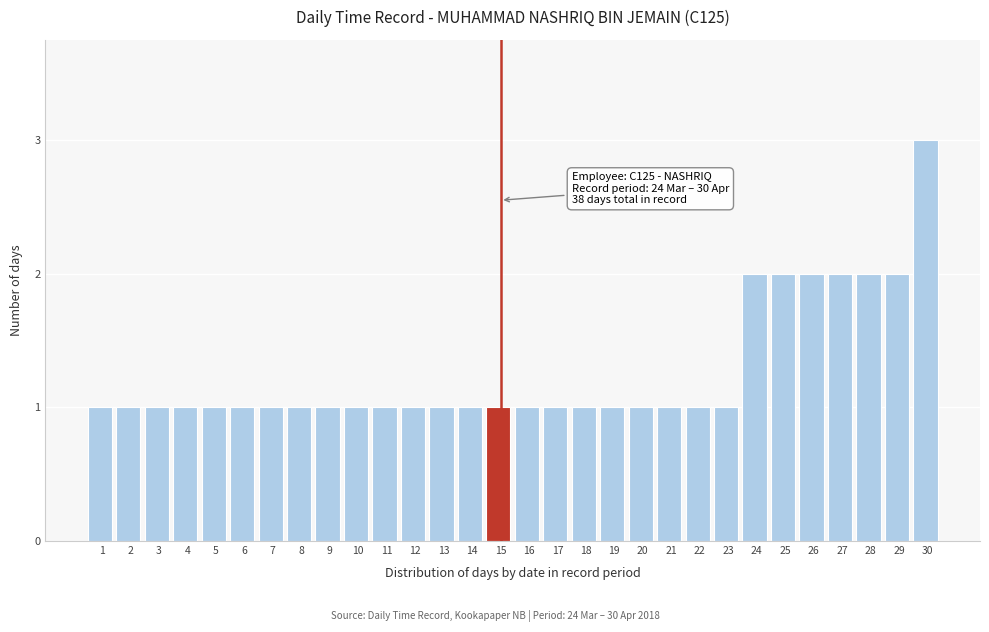

Reading left to right, extract all data points from this chart.

1=1	2=1	3=1	4=1	5=1	6=1	7=1	8=1	9=1	10=1	11=1	12=1	13=1	14=1	15=1	16=1	17=1	18=1	19=1	20=1	21=1	22=1	23=1	24=2	25=2	26=2	27=2	28=2	29=2	30=3